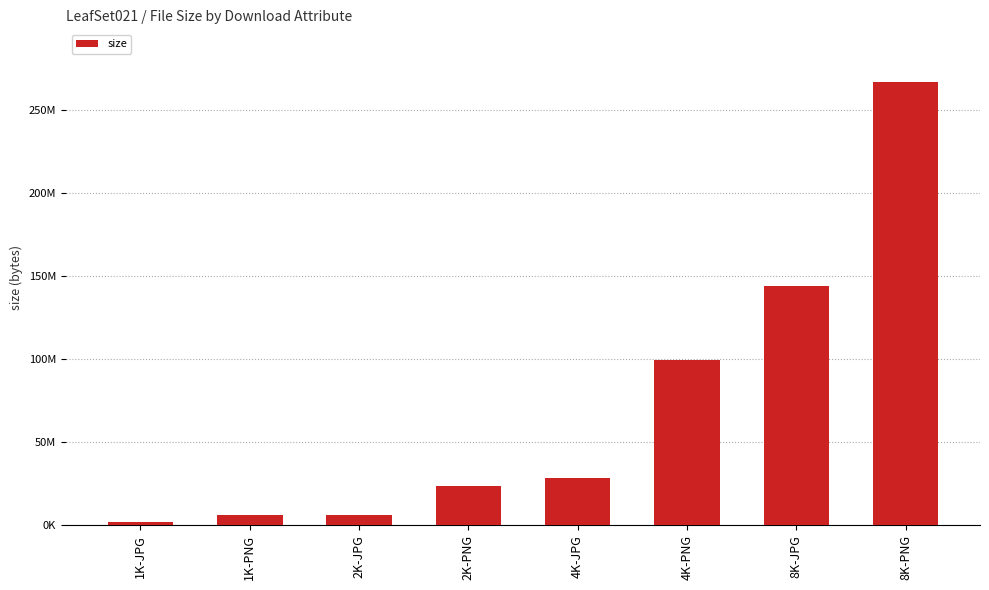

What is the difference between the values at 4K-JPG and 1K-PNG?

22522304